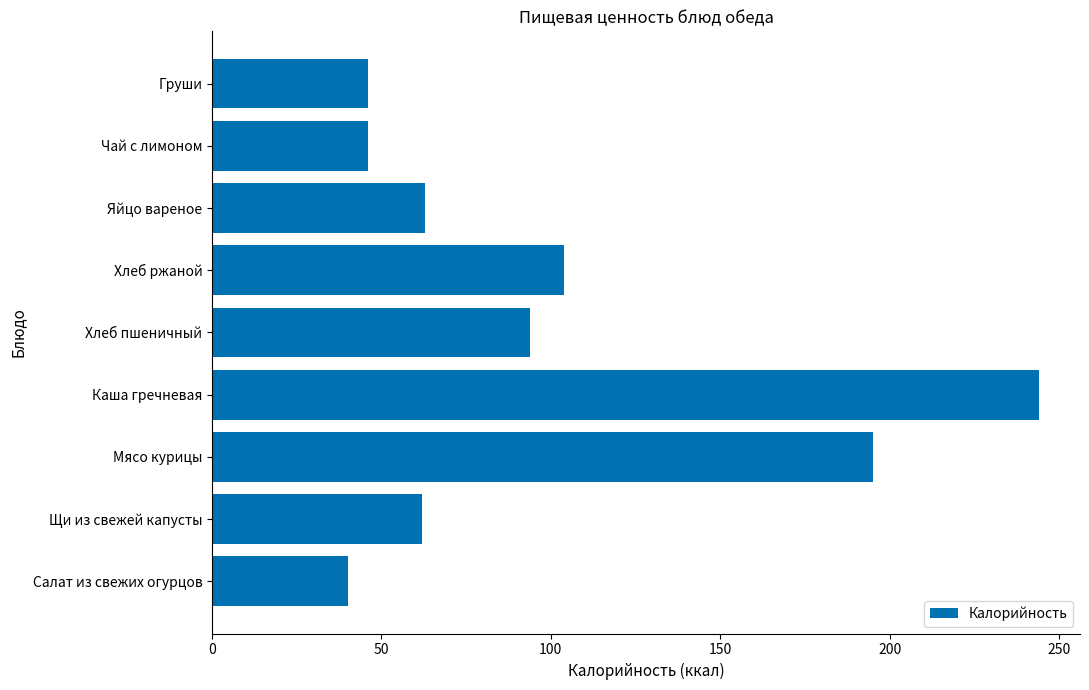

What is the difference between the maximum and minimum values?

204